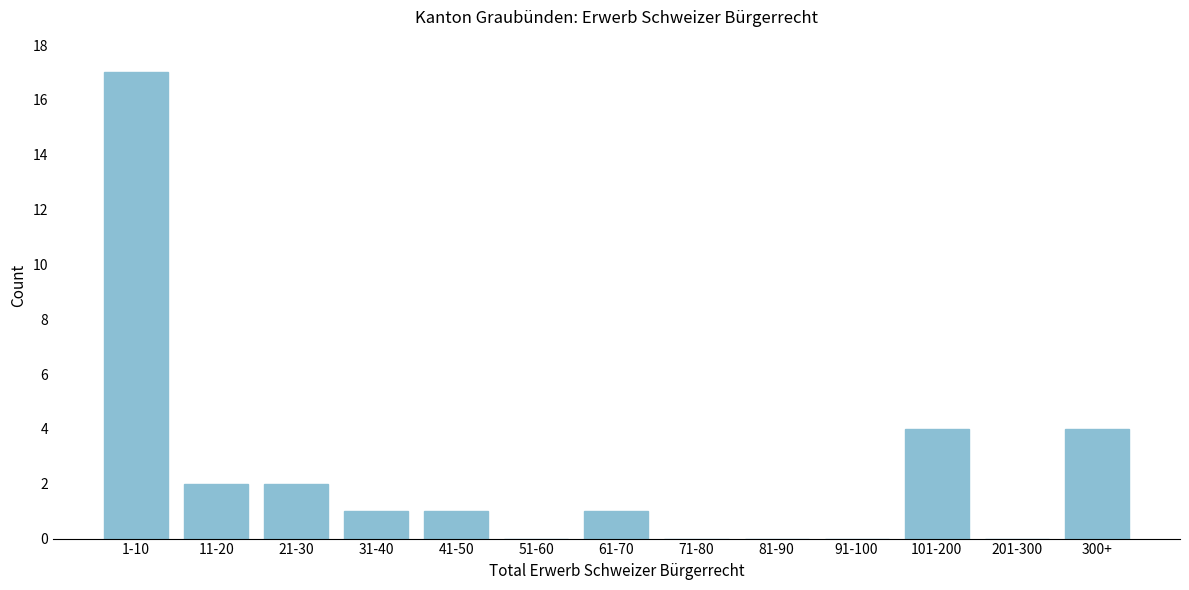

Reading right to left, extract all data points from this chart.

300+=4	201-300=0	101-200=4	91-100=0	81-90=0	71-80=0	61-70=1	51-60=0	41-50=1	31-40=1	21-30=2	11-20=2	1-10=17